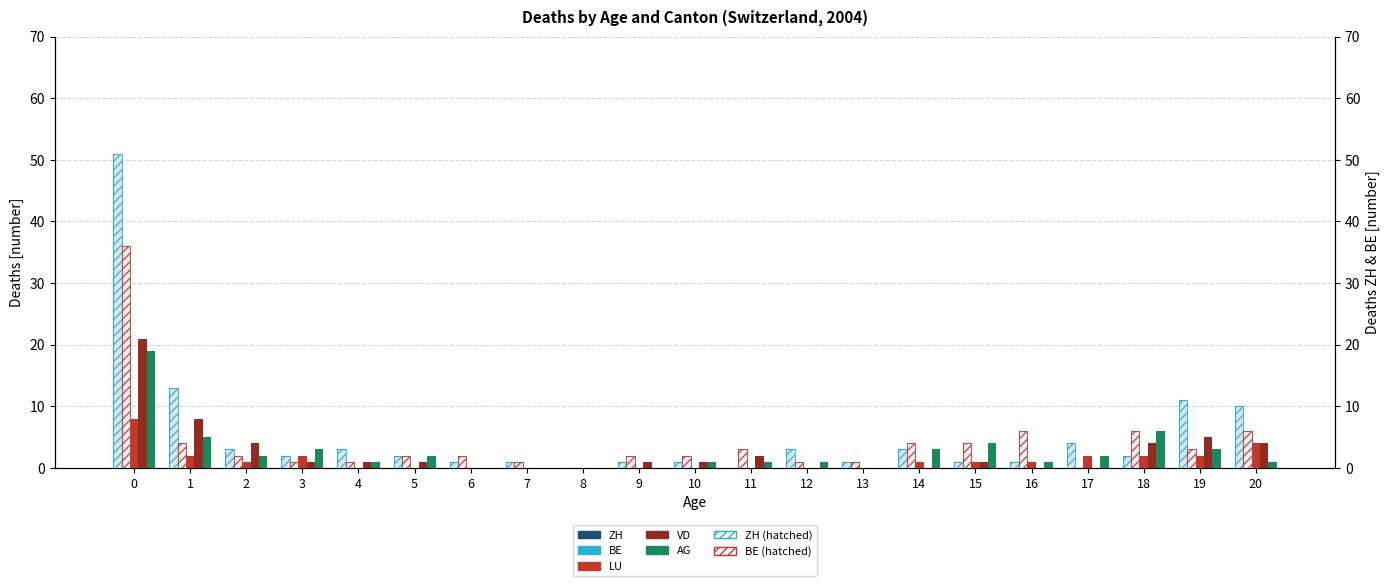

How many categories are shown in the chart?

21